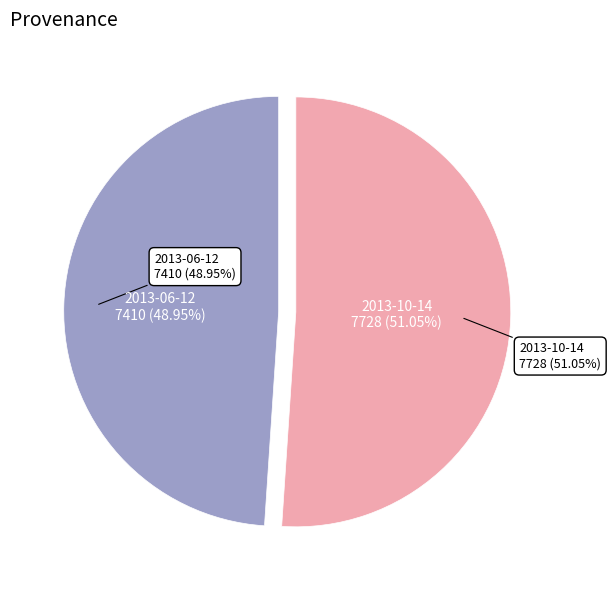

What percentage do 2013-10-14 and 2013-06-12 together represent?

100.0%